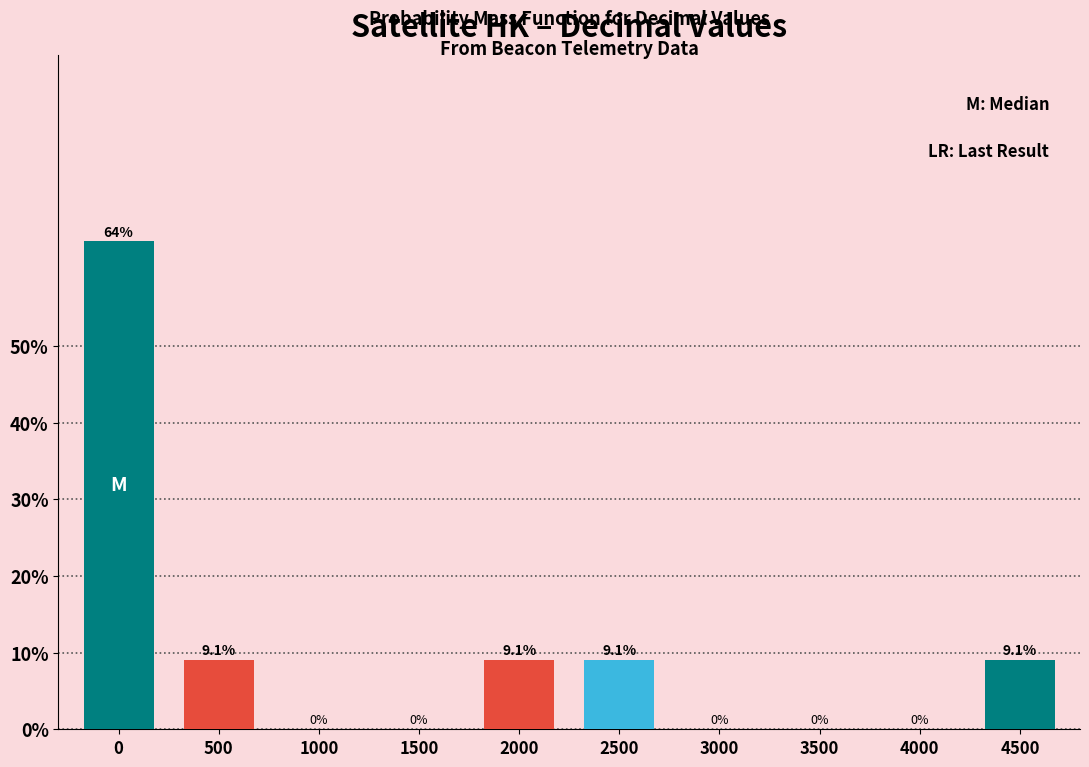

Reading right to left, what are all the values shown in this chart?

4500=9.1	4000=0.0	3500=0.0	3000=0.0	2500=9.1	2000=9.1	1500=0.0	1000=0.0	500=9.1	0=63.6